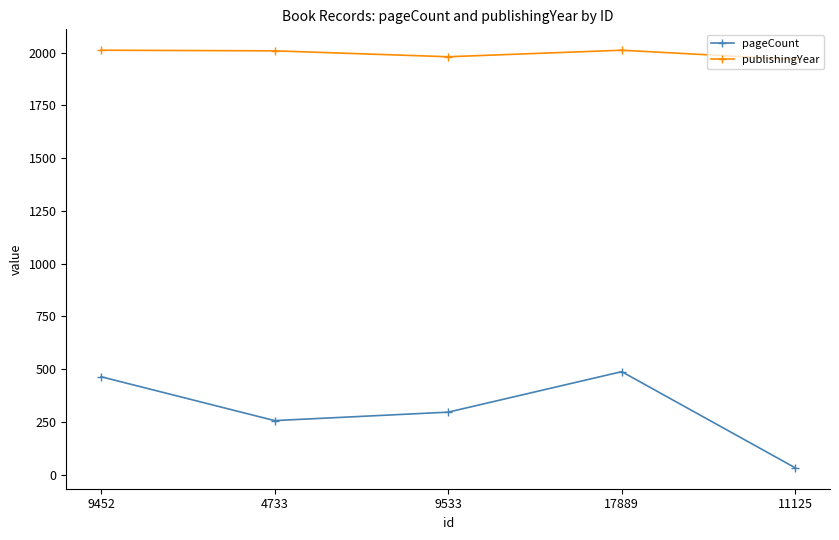

At how many categories does at least one series exceed 153?

5